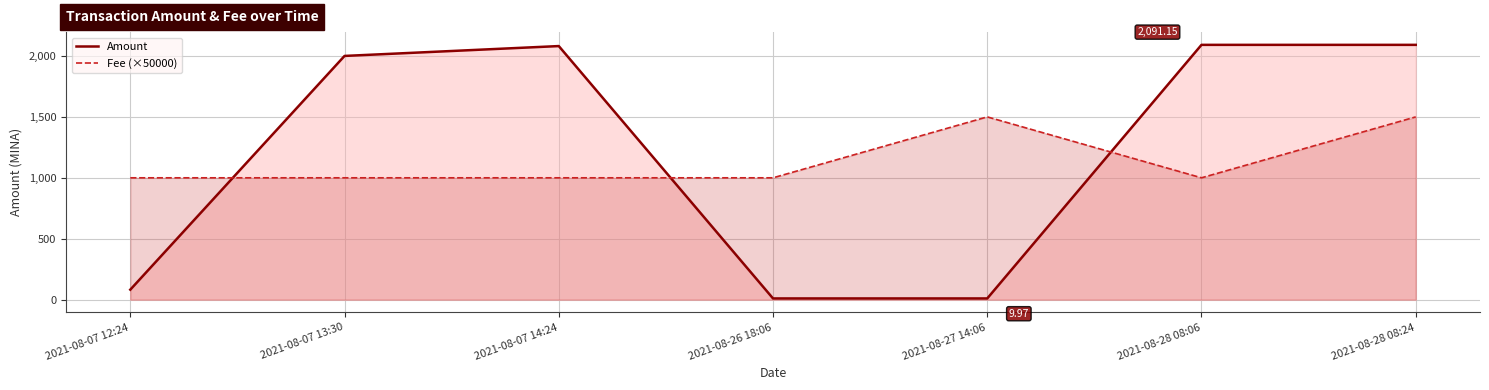

Which series has the largest total across all categories?

Amount